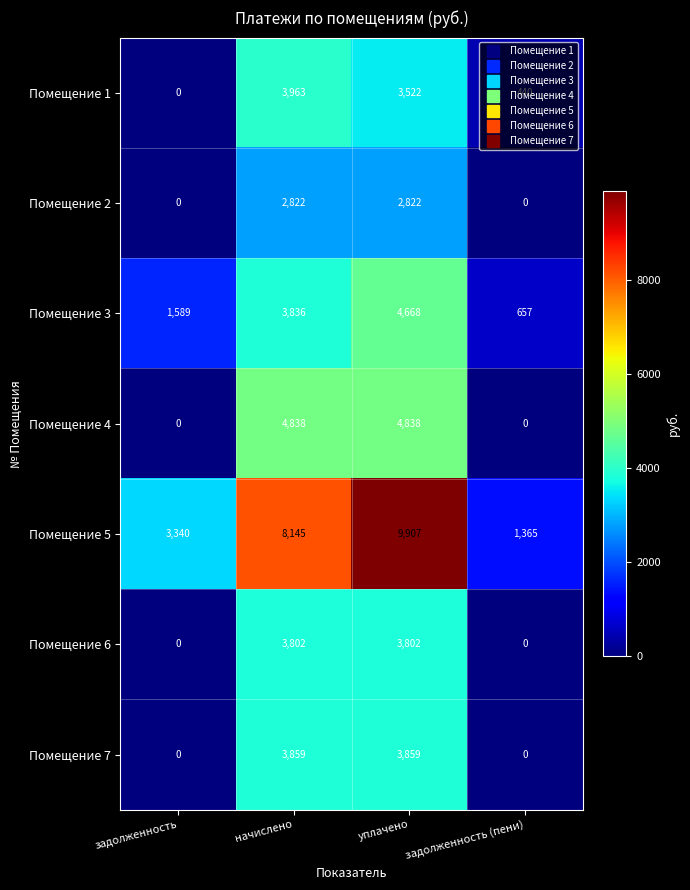

What is the sum of the Помещение 3 values at задолженность and задолженность (пени)?

2246